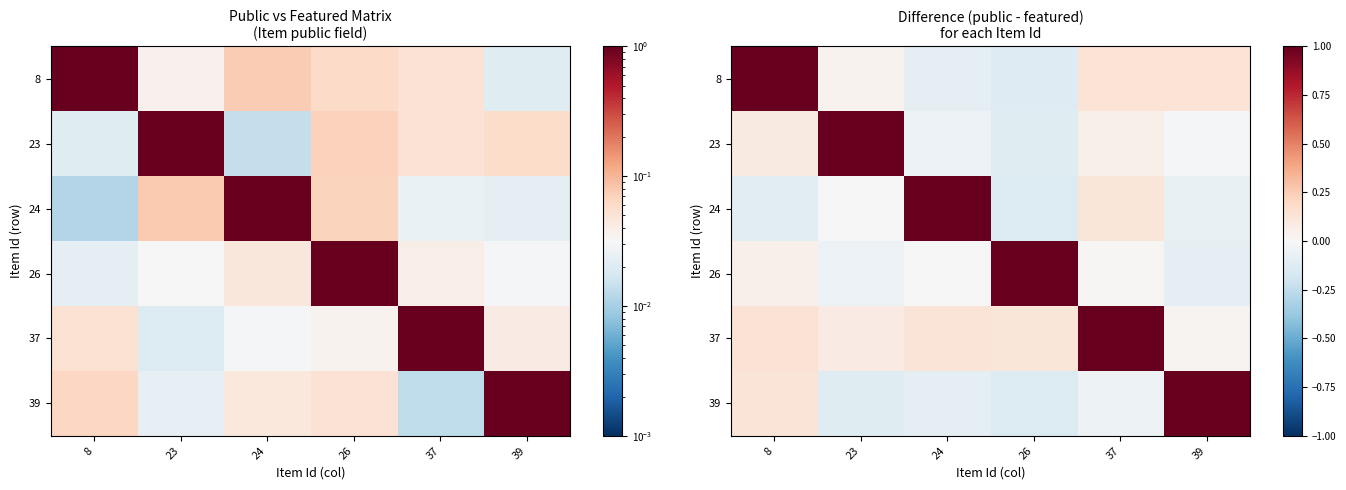

List the labels in order of 24 value, largest first.

24, 37, 23, 39, 8, 26